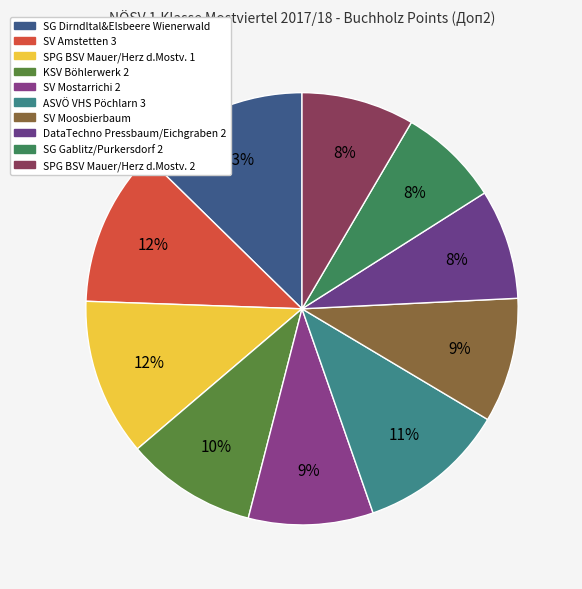

To the nearest percent, what is the average slice percentage?

10%